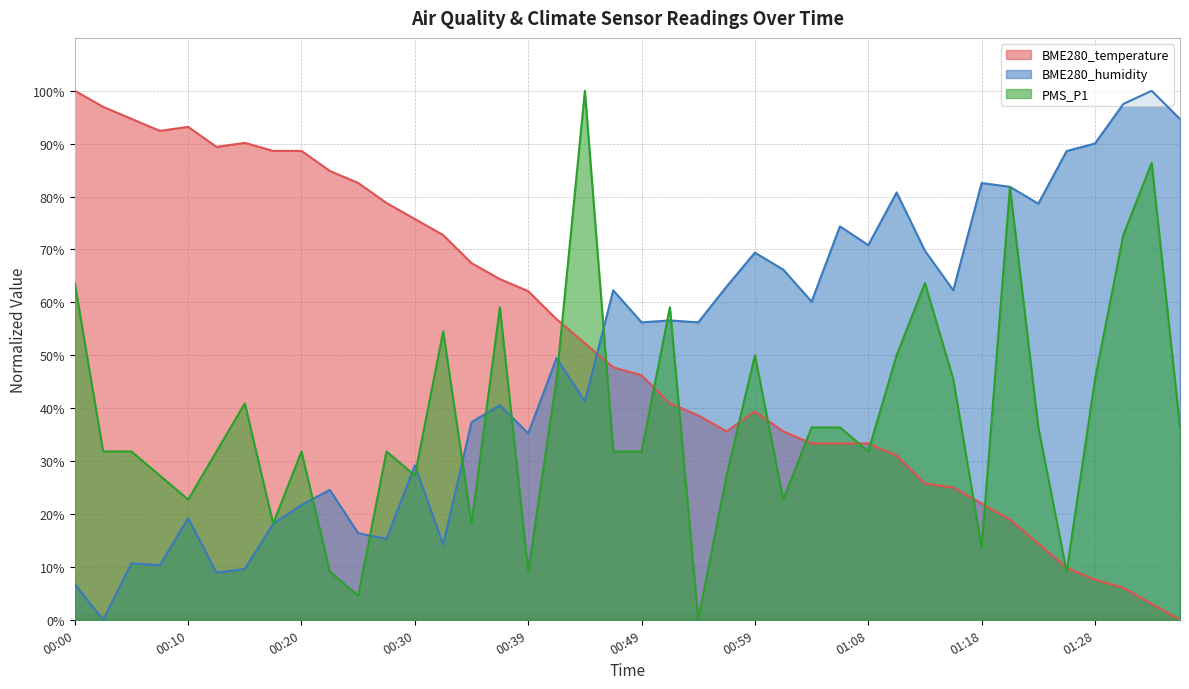

Where is PMS_P1 nearest to the value 50?

00:59